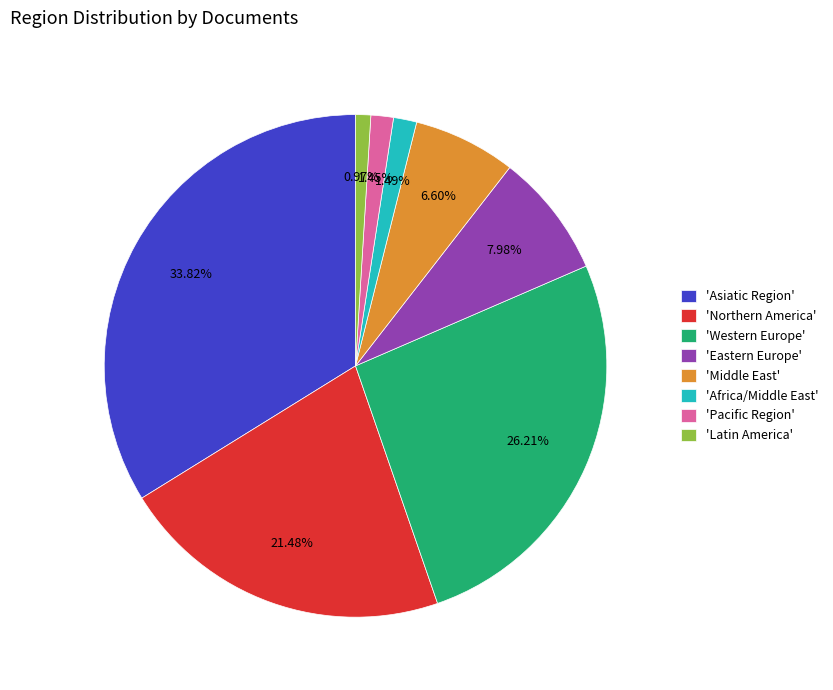

How many slices are in this pie chart?

8